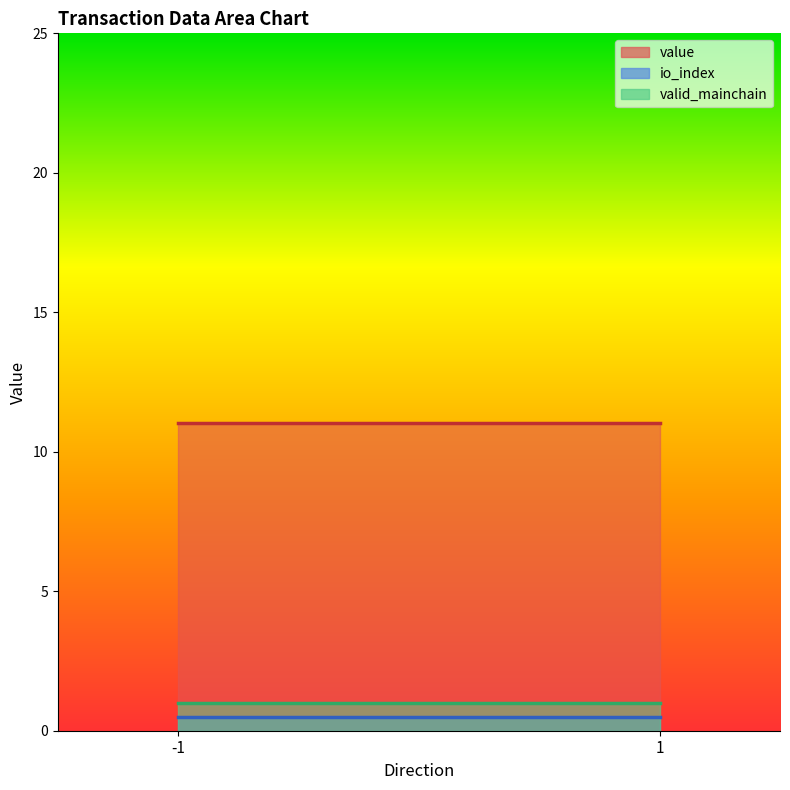

Reading left to right, what are all the values shown in this chart?

value: -1=11.0	1=11.0
io_index: -1=0.5	1=0.5
valid_mainchain: -1=1.0	1=1.0